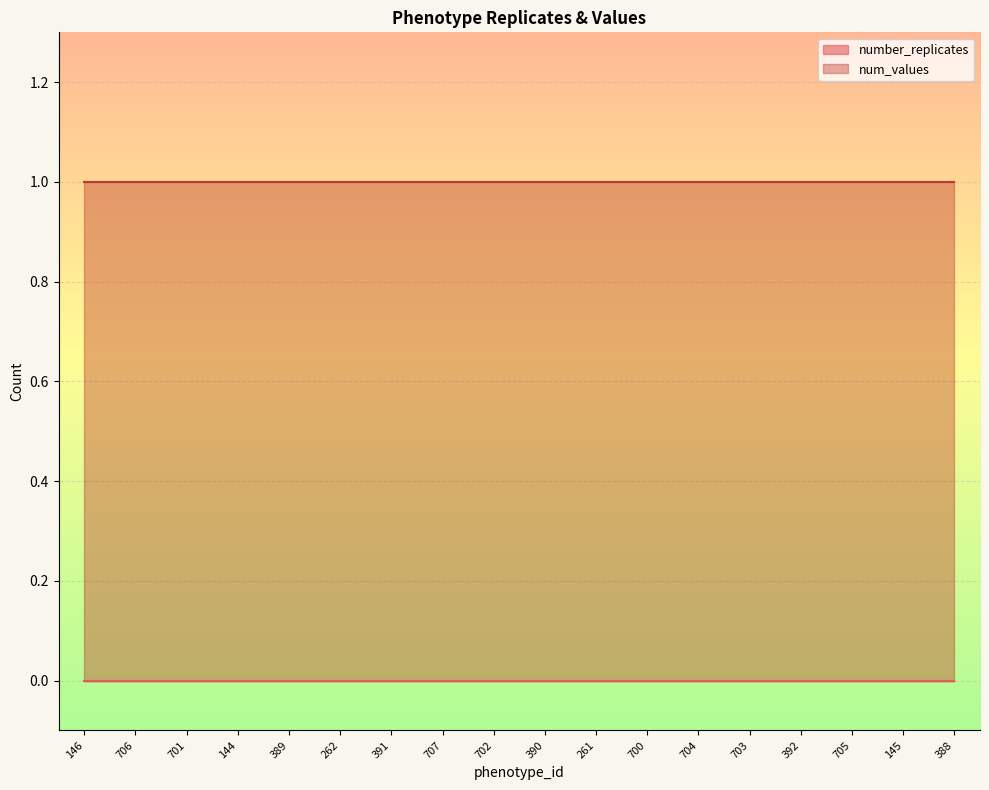

What position from the right is 703?

5